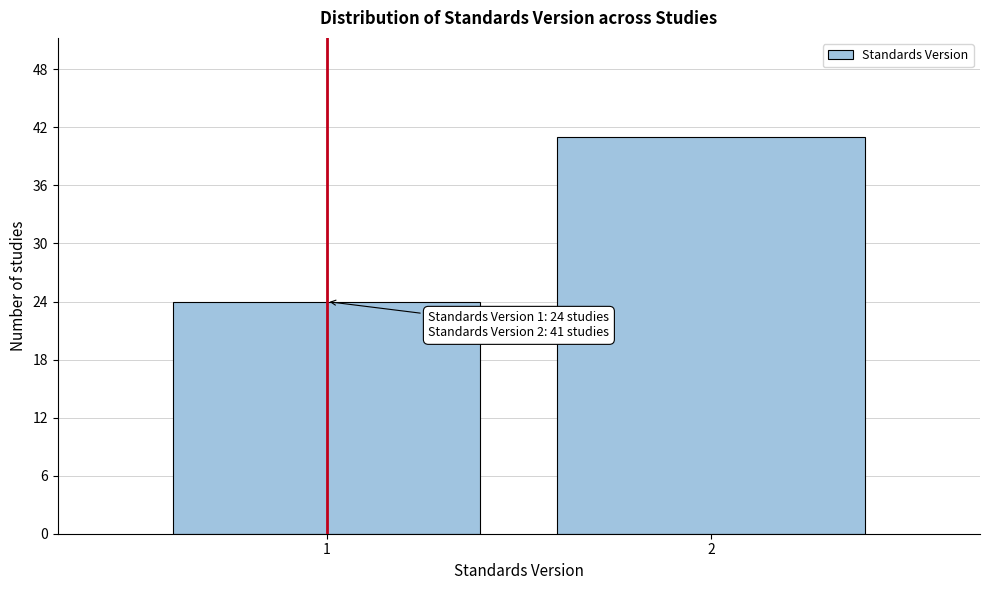

Reading left to right, extract all data points from this chart.

1=24	2=41